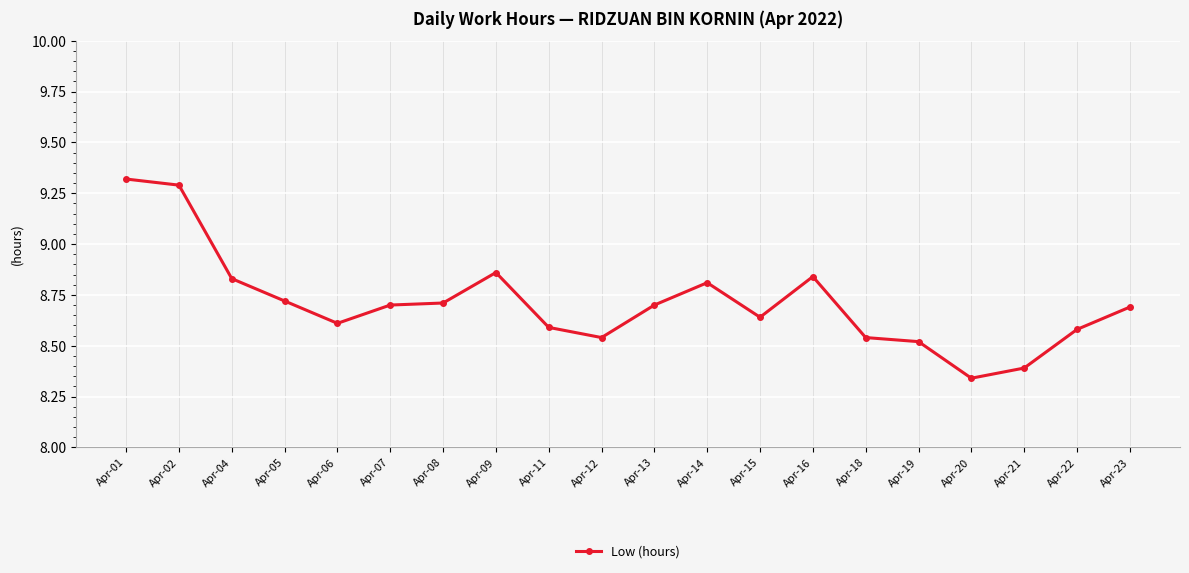

Is this an area chart (filled region under the line)?

No